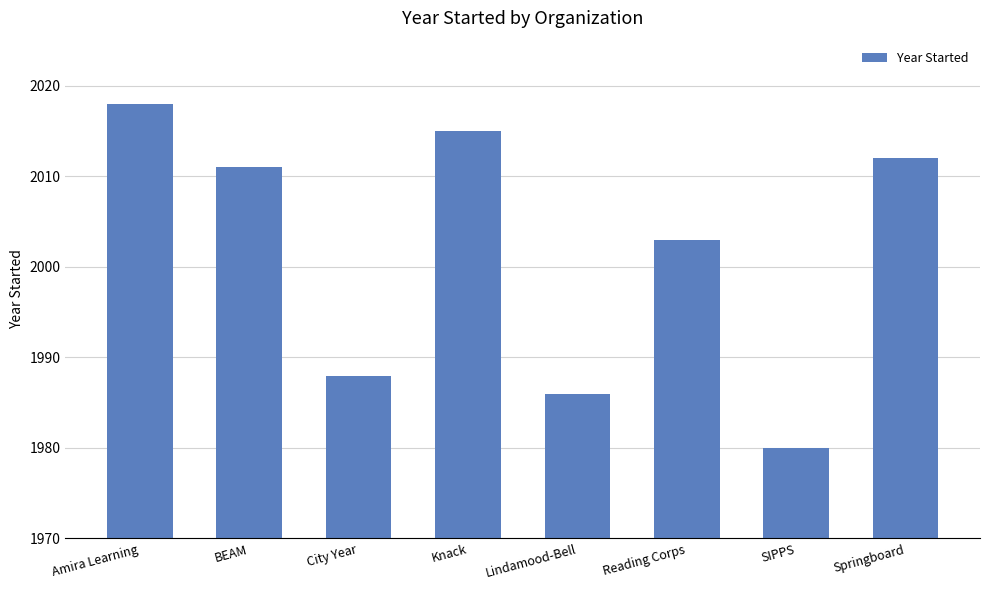

What is the smallest value displayed?

1980